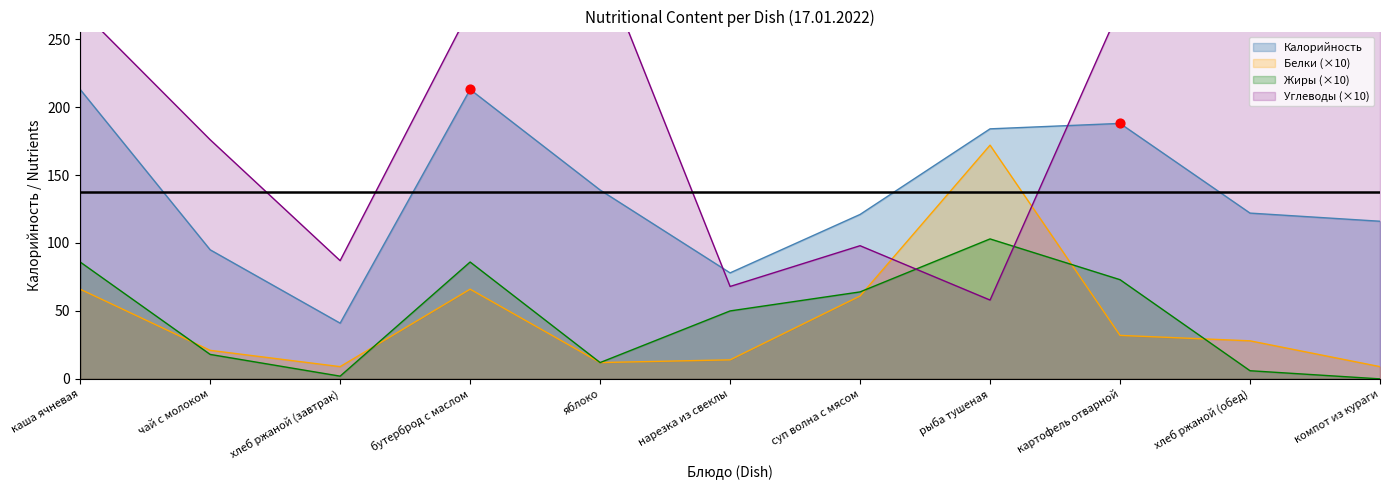

Is the value of Углеводы at чай с молоком greater than the value of Калорийность at компот из кураги?

Yes